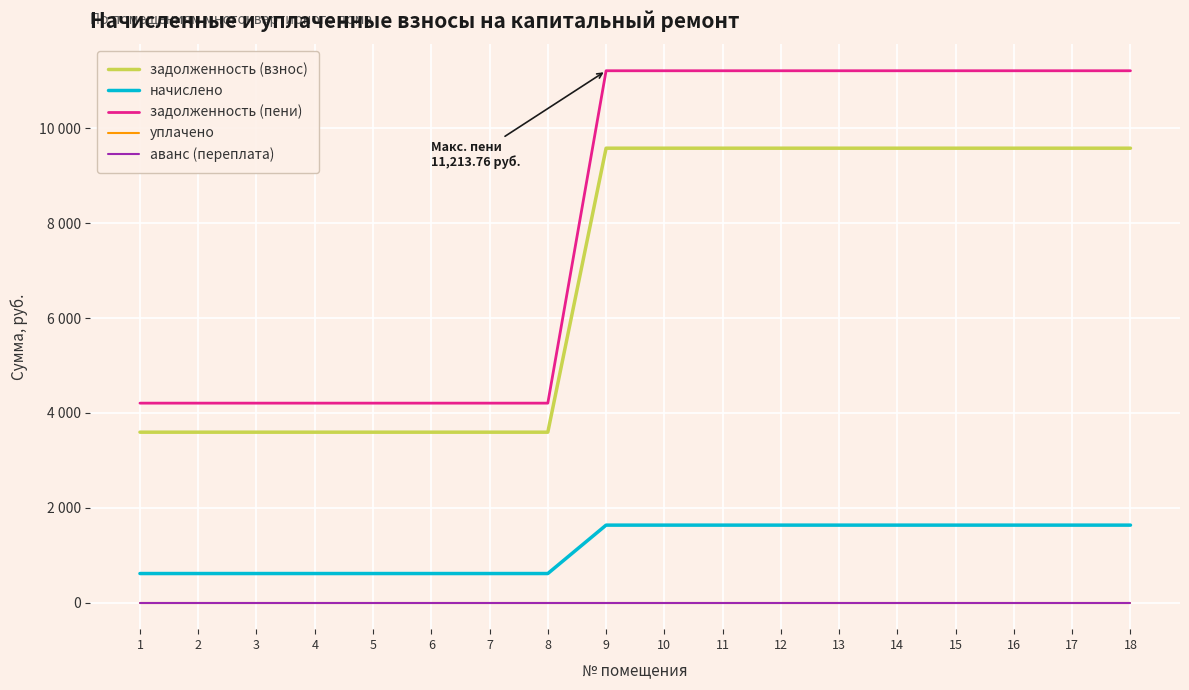

Is this an area chart (filled region under the line)?

No